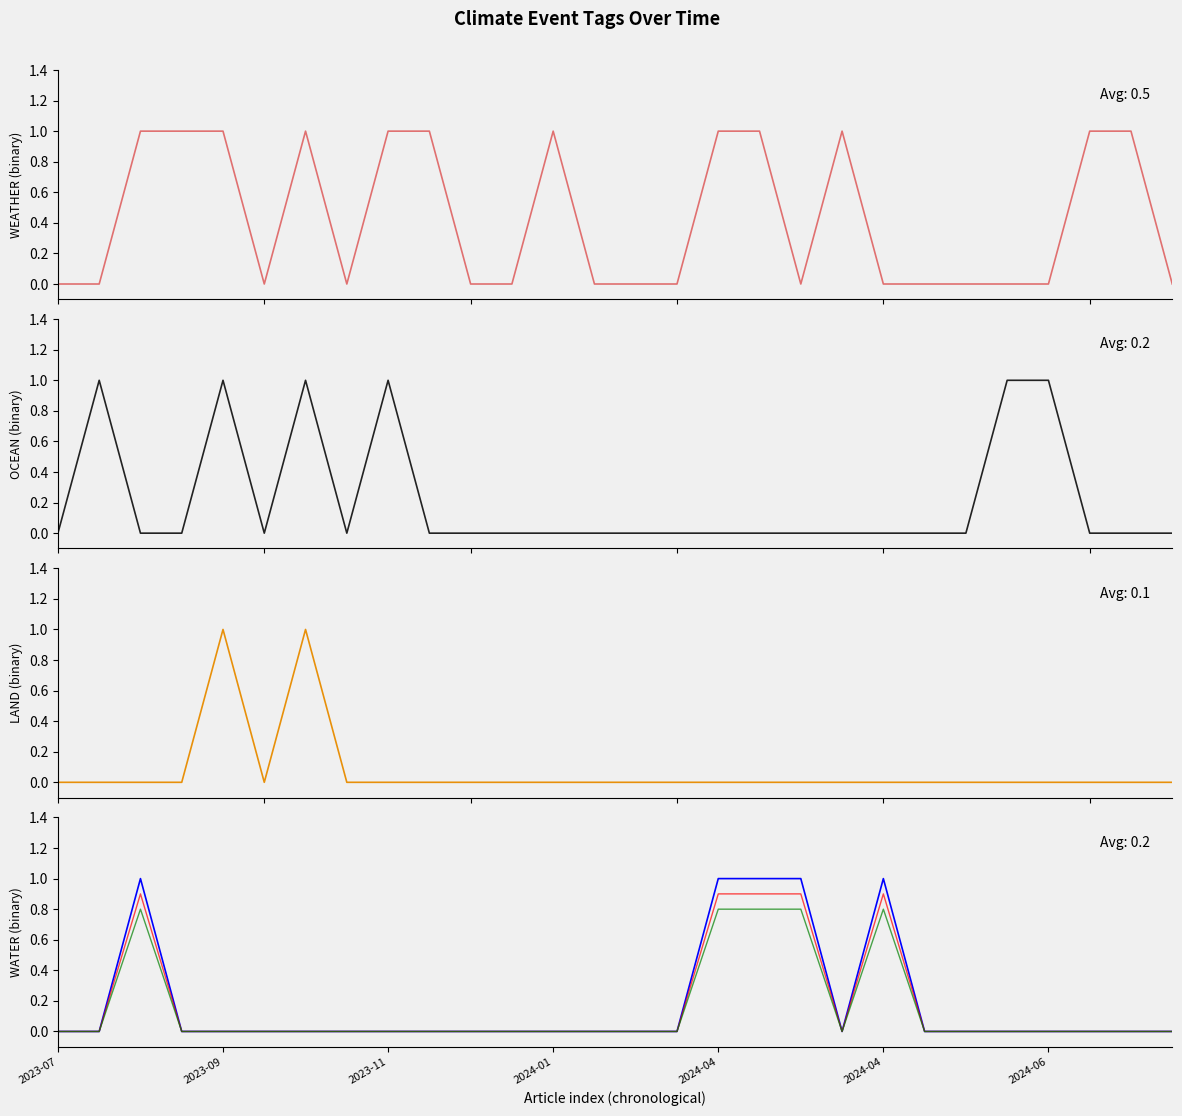

How many lines are shown in the chart?

6